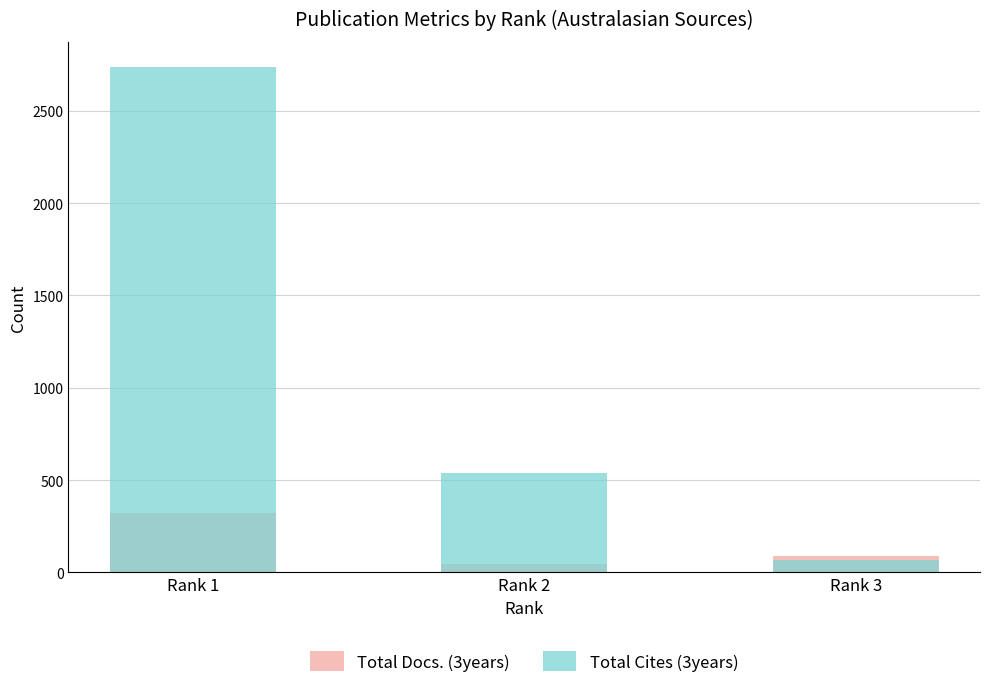

What is the sum of the Total Docs. (3years) values at Rank 1 and Rank 3?

410